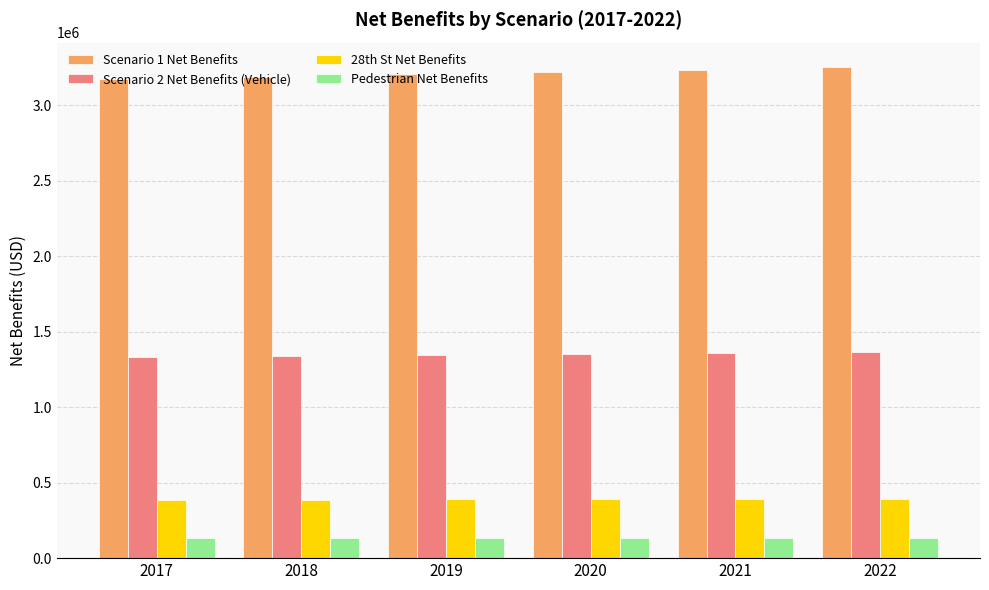

Rank the series at 2018 from highest to lowest value.

Scenario 1 Net Benefits, Scenario 2 Net Benefits (Vehicle), 28th St Net Benefits, Pedestrian Net Benefits